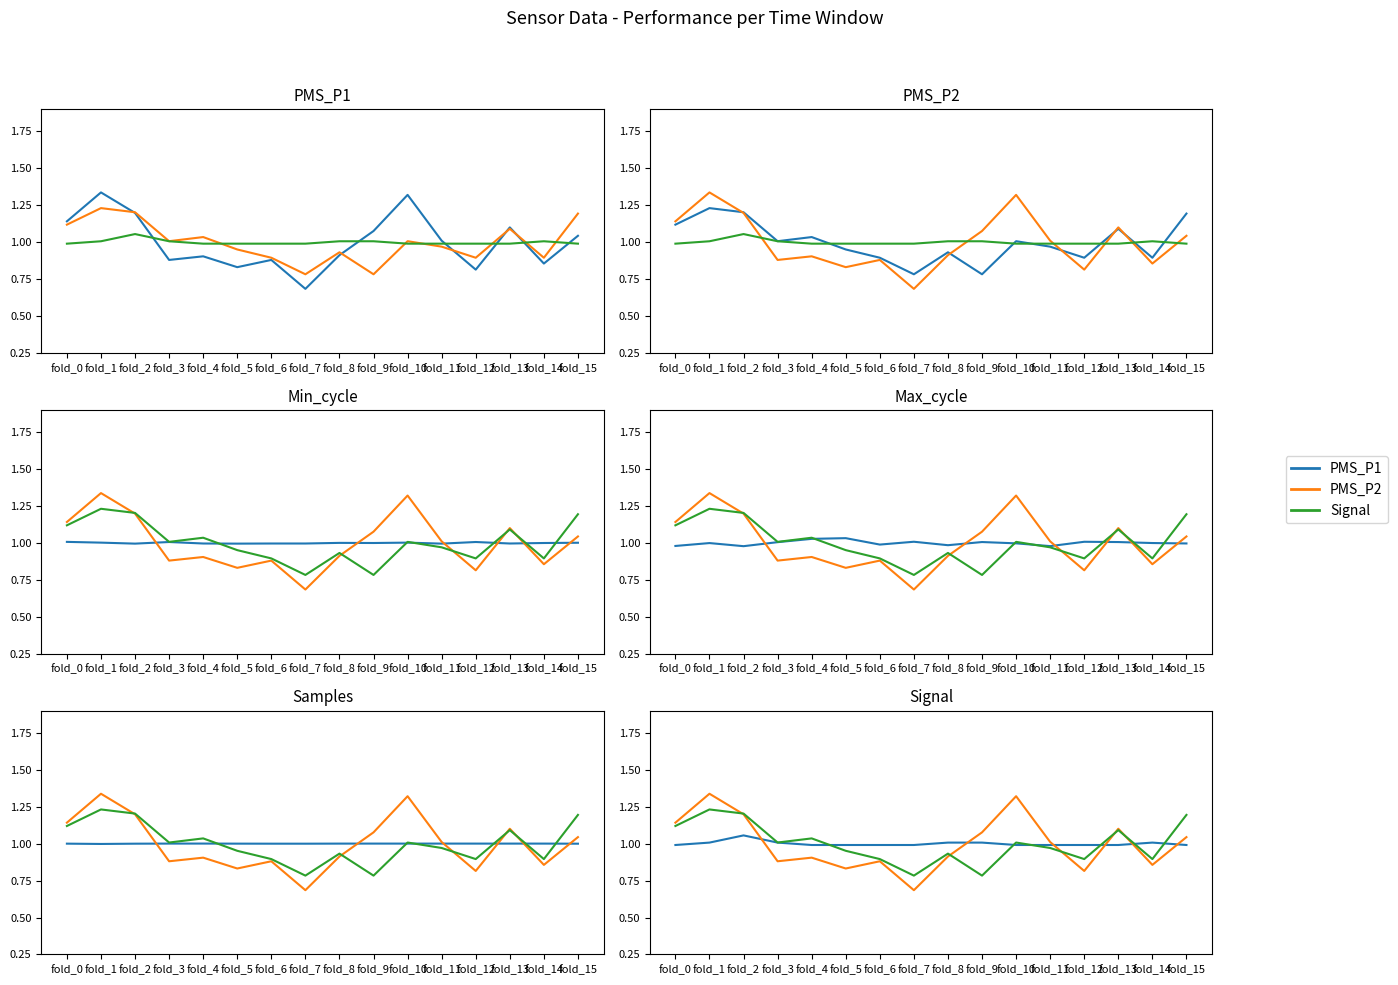

Which series changed the most between fold_6 and fold_10?

PMS_P2